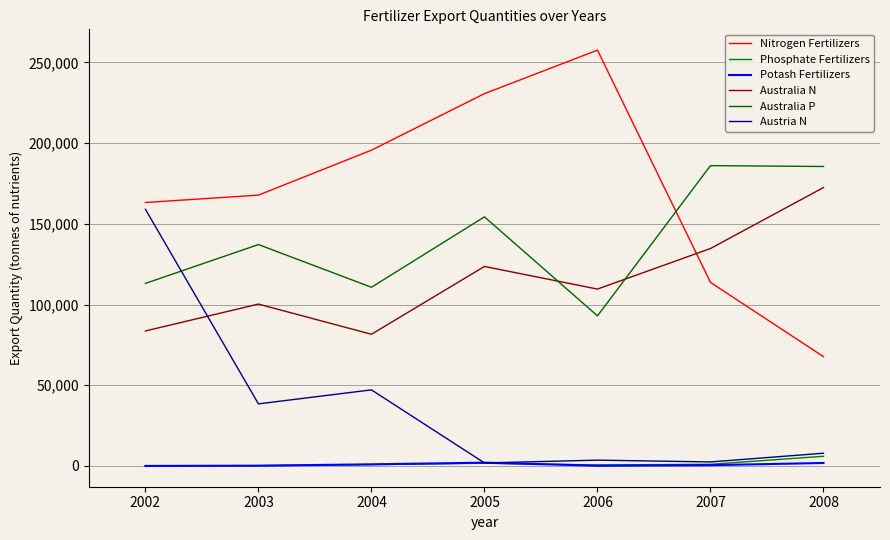

Which label corresponds to the largest value in the chart?

2006